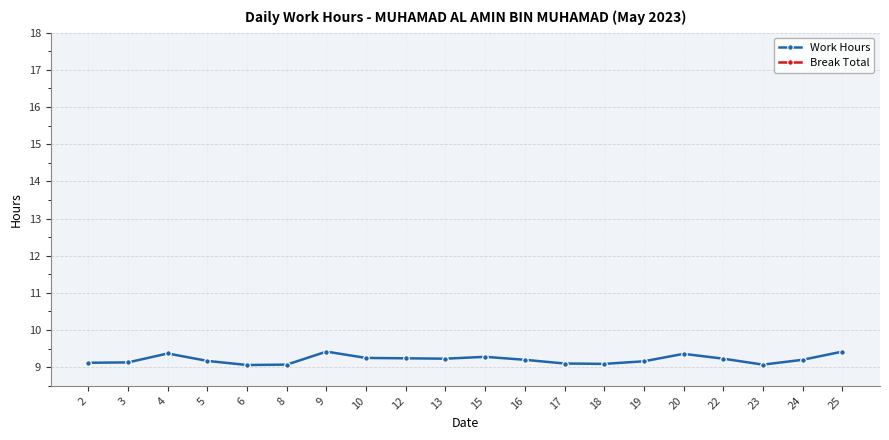

What is the total value across all series at 25?

9.4